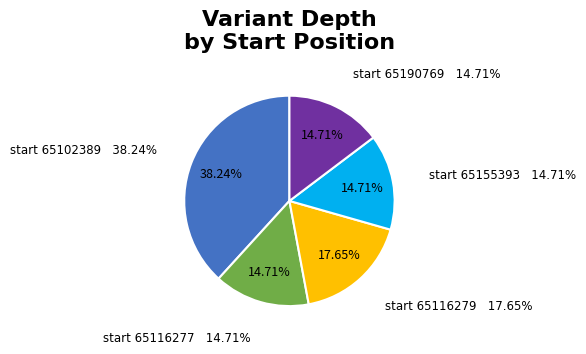

Is there any slice that represents more than half of the pie?

No